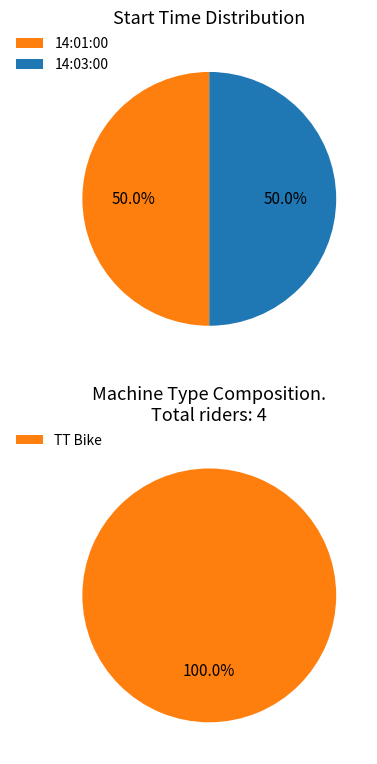

Which category has the biggest portion of the pie?

14:03:00